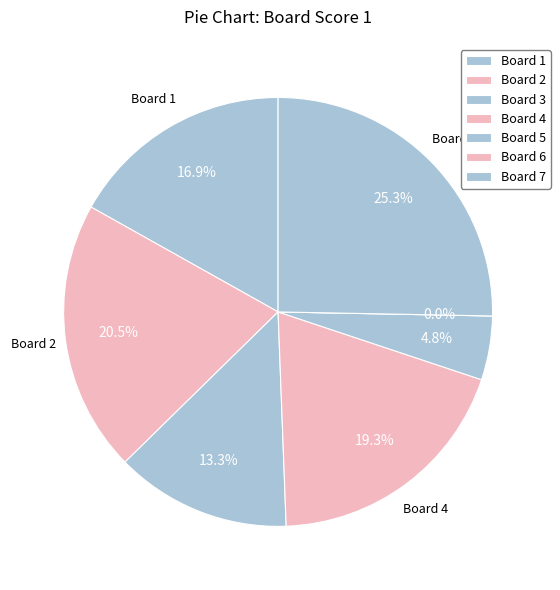

To the nearest percent, what percentage of the pie is 2?

20%